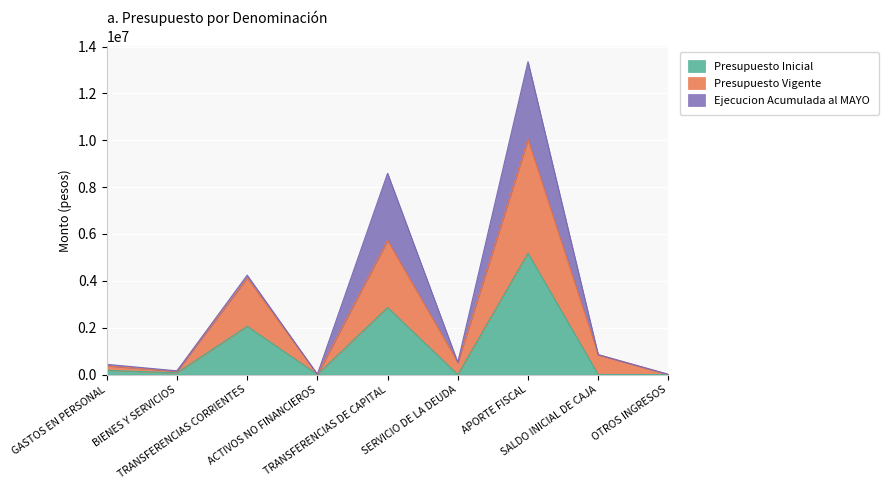

What are all the series names shown in the legend?

Presupuesto Inicial, Presupuesto Vigente, Ejecucion Acumulada al MAYO